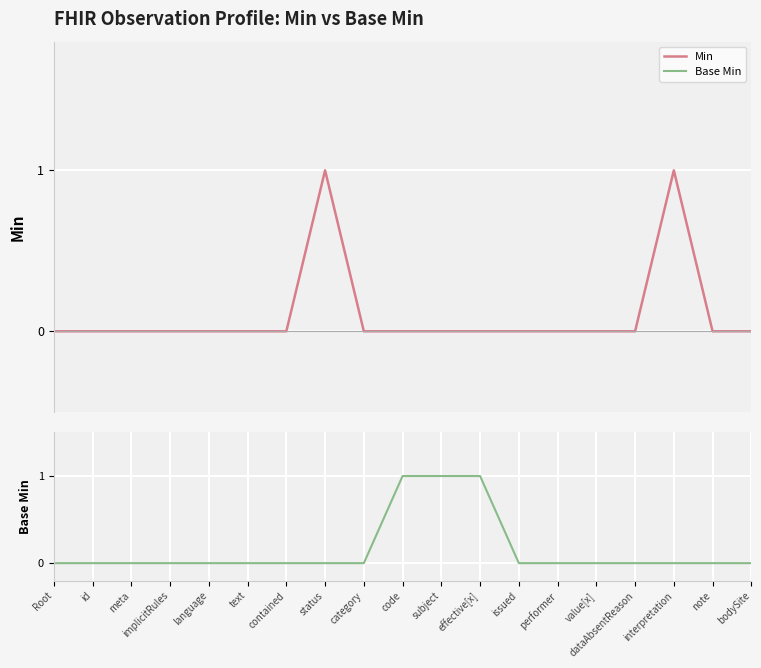

At which label is Base Min closest to 0?

Root